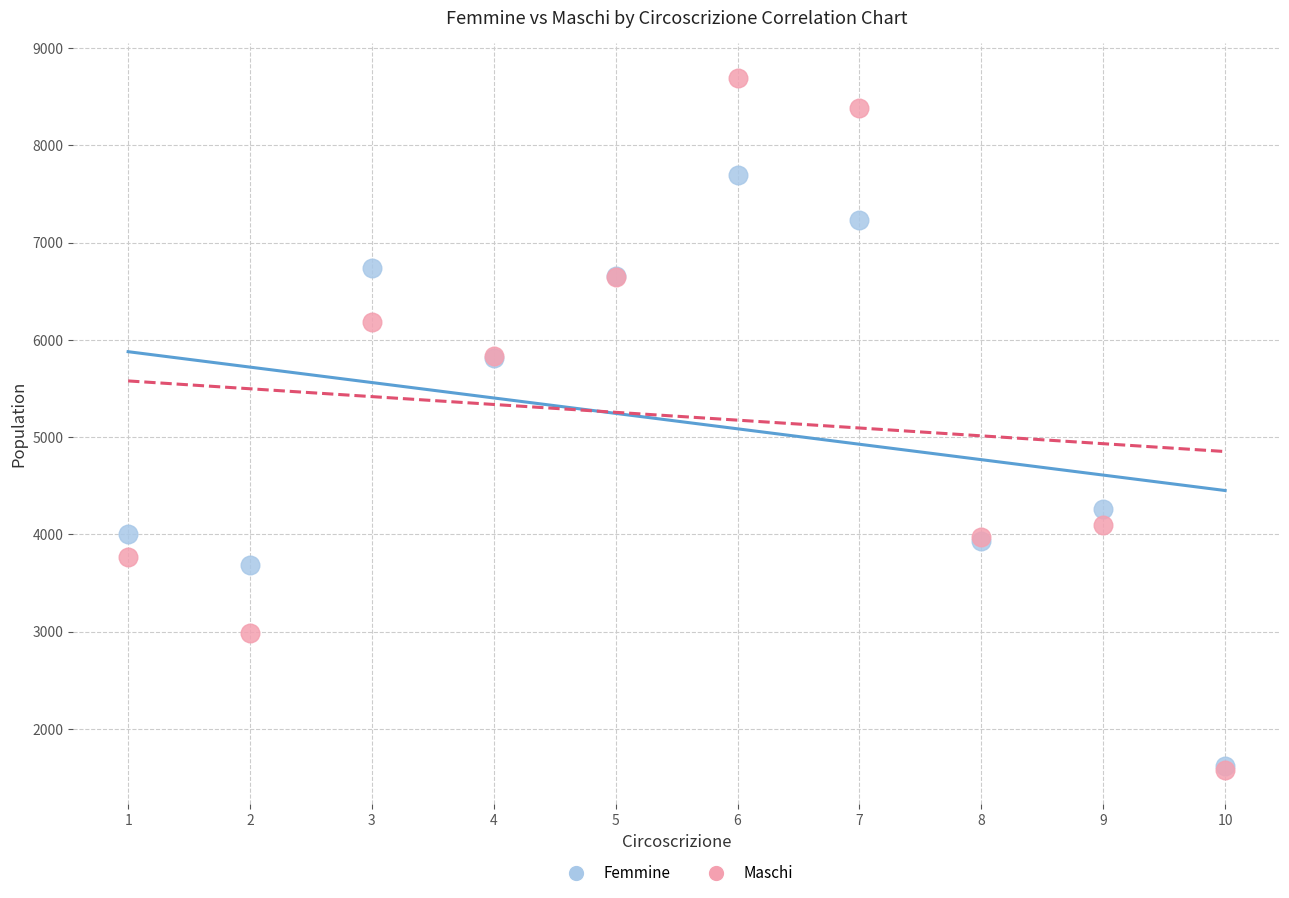

Which series contains the highest Y value?

Maschi